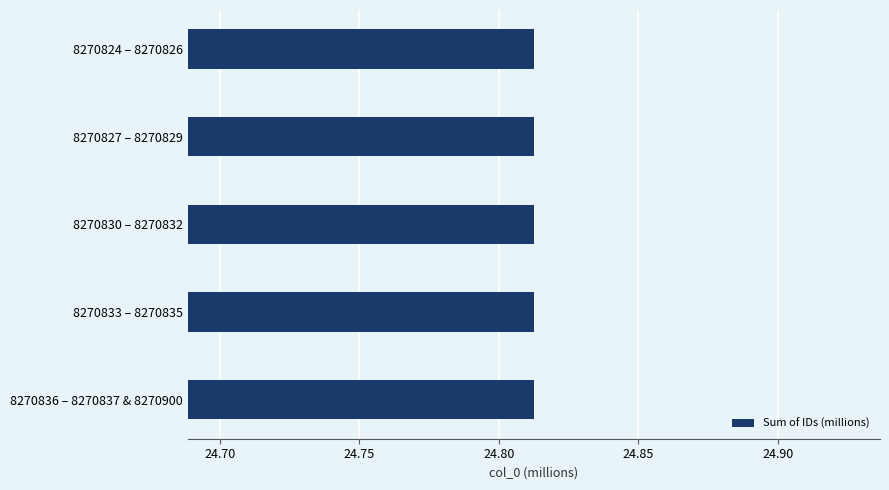

What is the label of the 1st bar from the top?

8270824 – 8270826